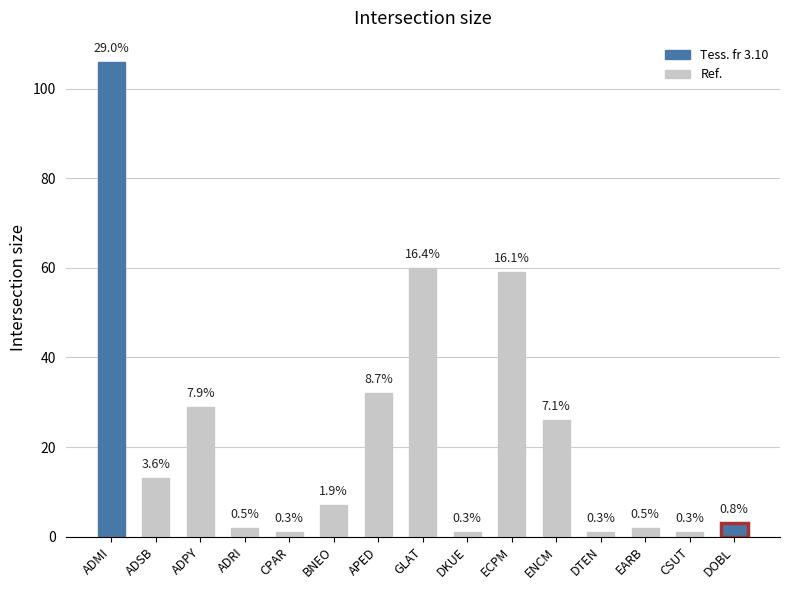

Are the bars horizontal?

No